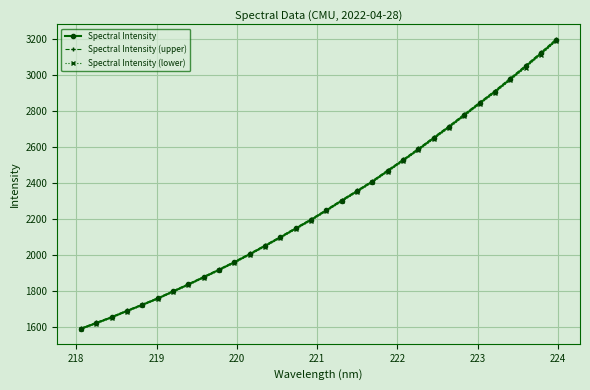

True or false: Spectral Intensity (lower) has more than 1 interior local peaks.

False